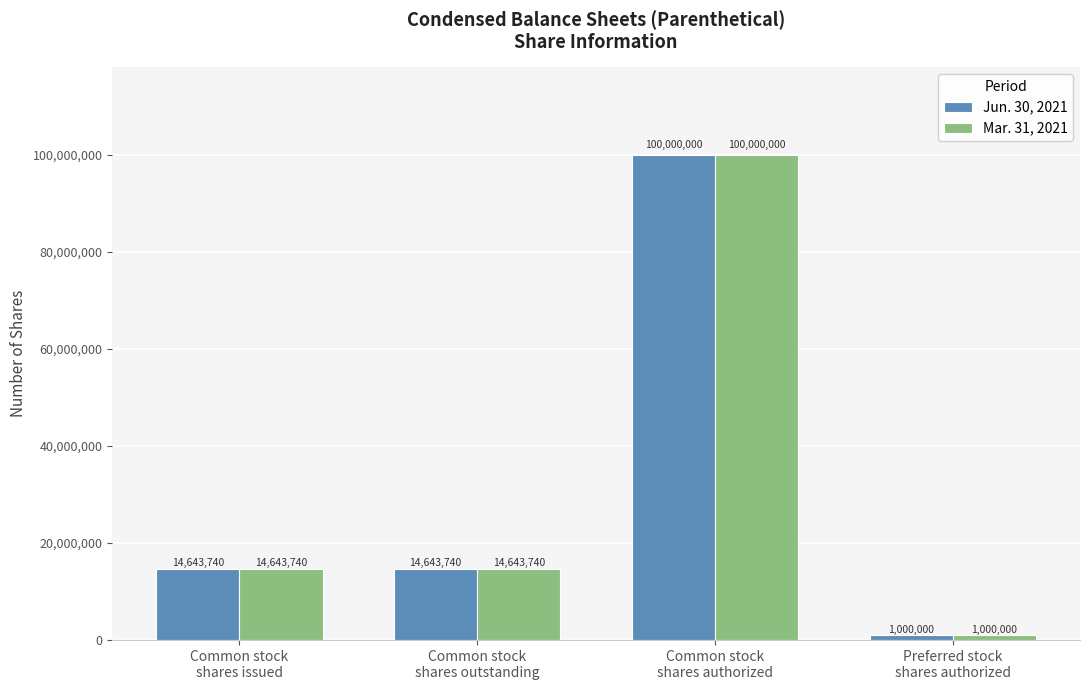

What is the average value of the Mar. 31, 2021 series?

32571870